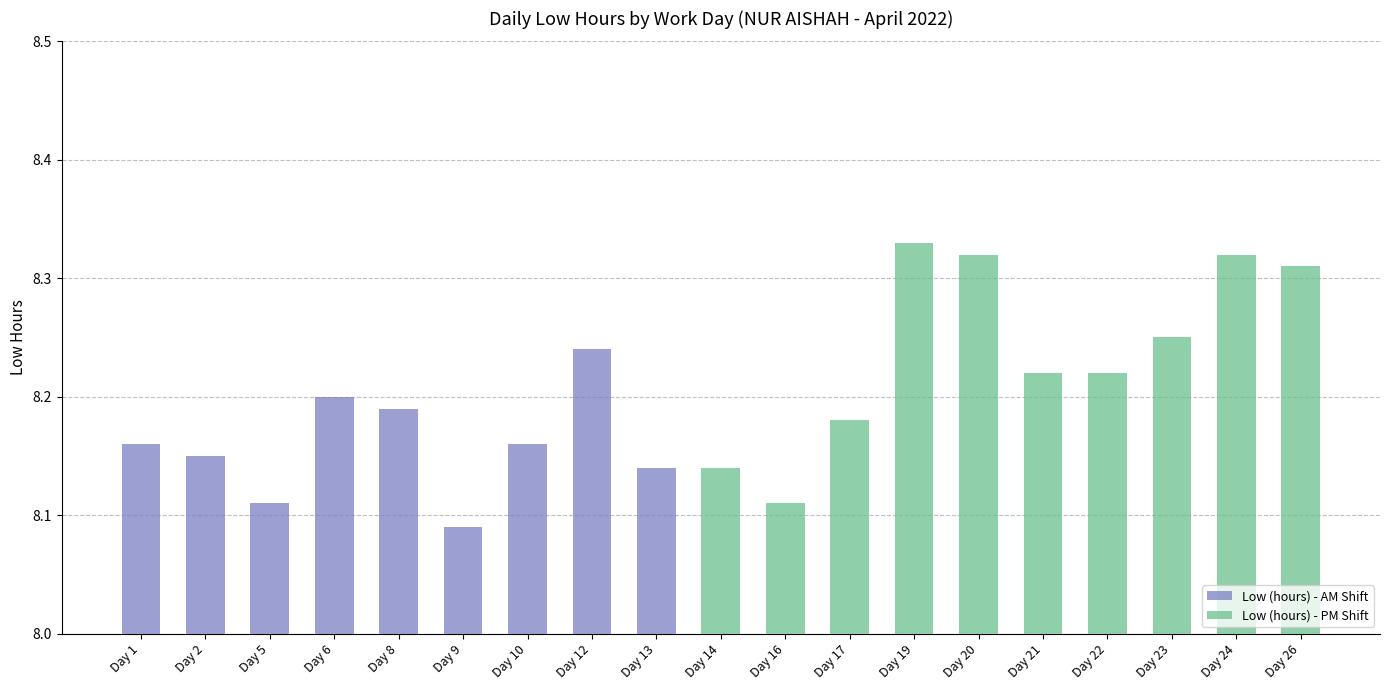

Are the bars horizontal?

No